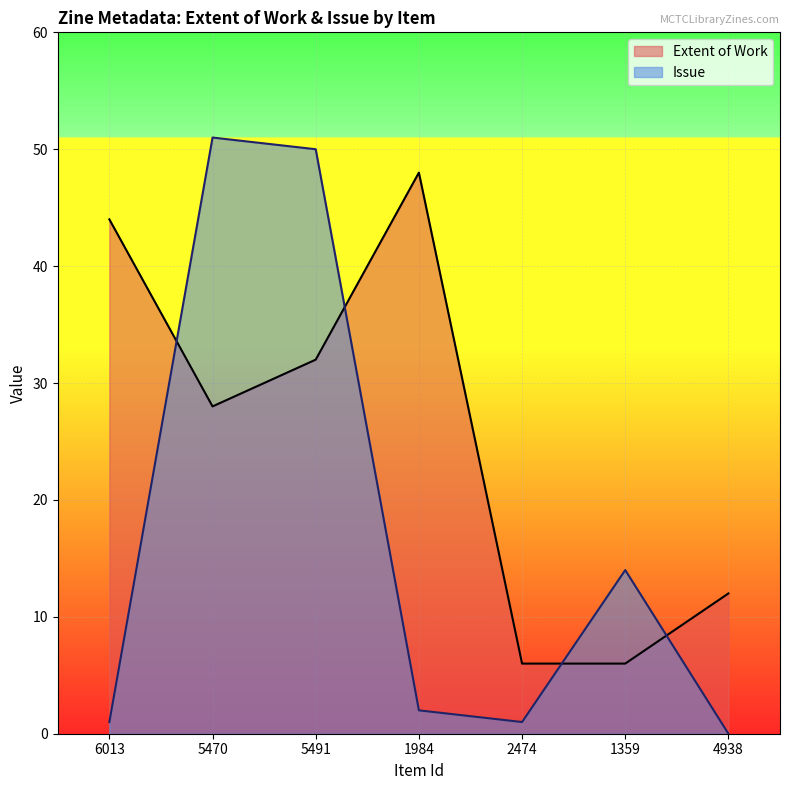

Where is the first local maximum for Issue?

5470